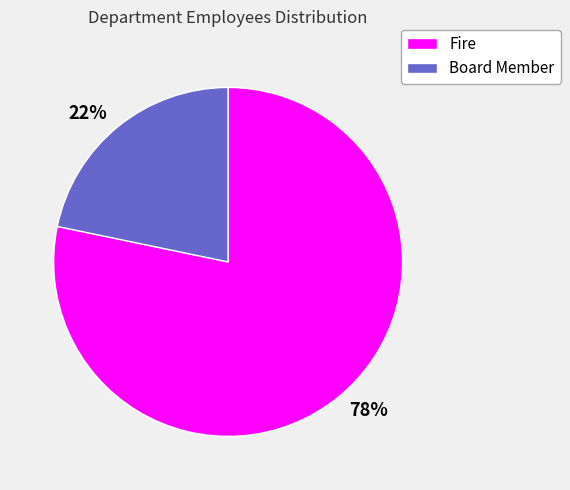

Is it true that Board Member is 22% of the pie?

True